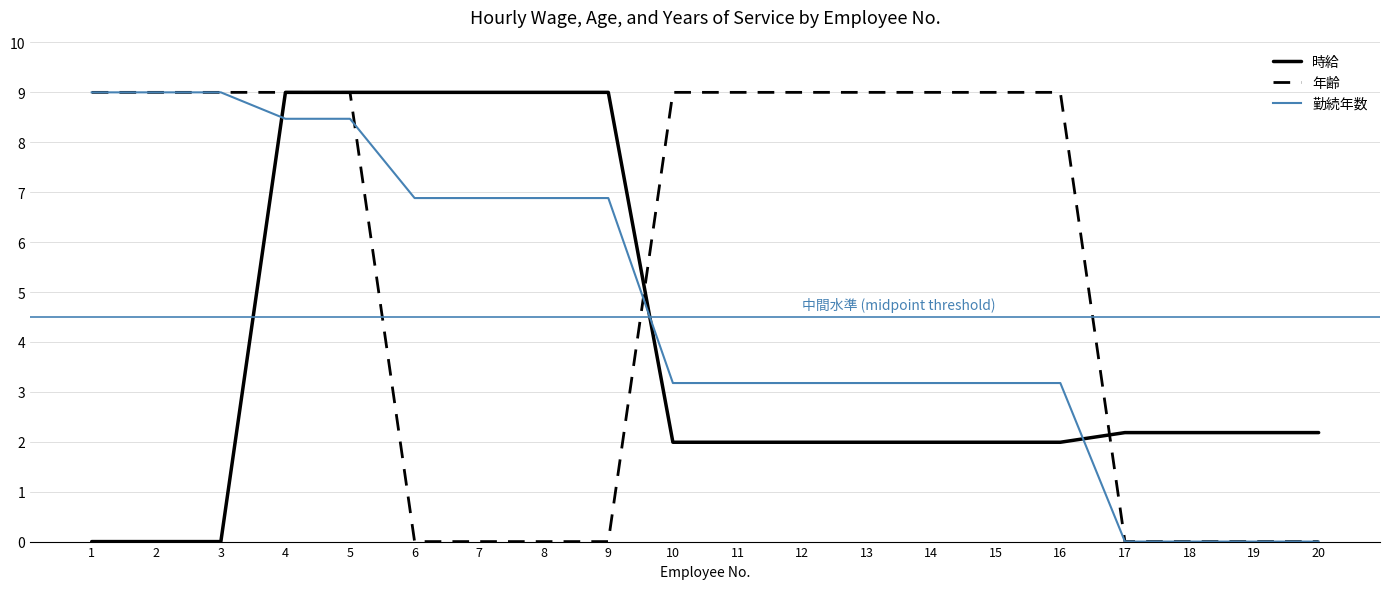

How many values in the 勤続年数 series are below 3?

4